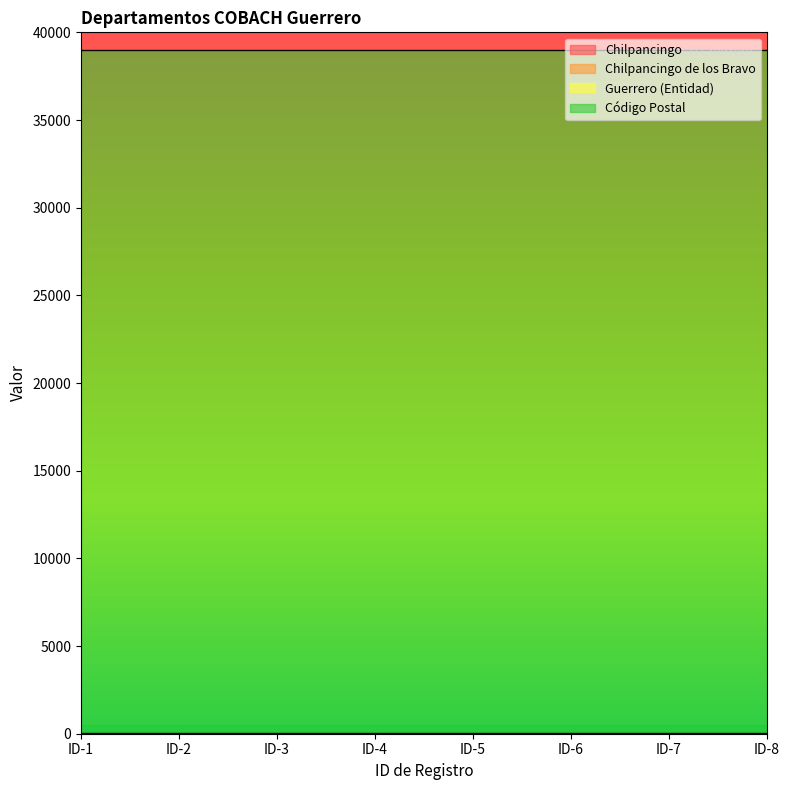

Rank the categories by Código Postal value from lowest to highest.

ID-1, ID-2, ID-3, ID-4, ID-5, ID-6, ID-7, ID-8